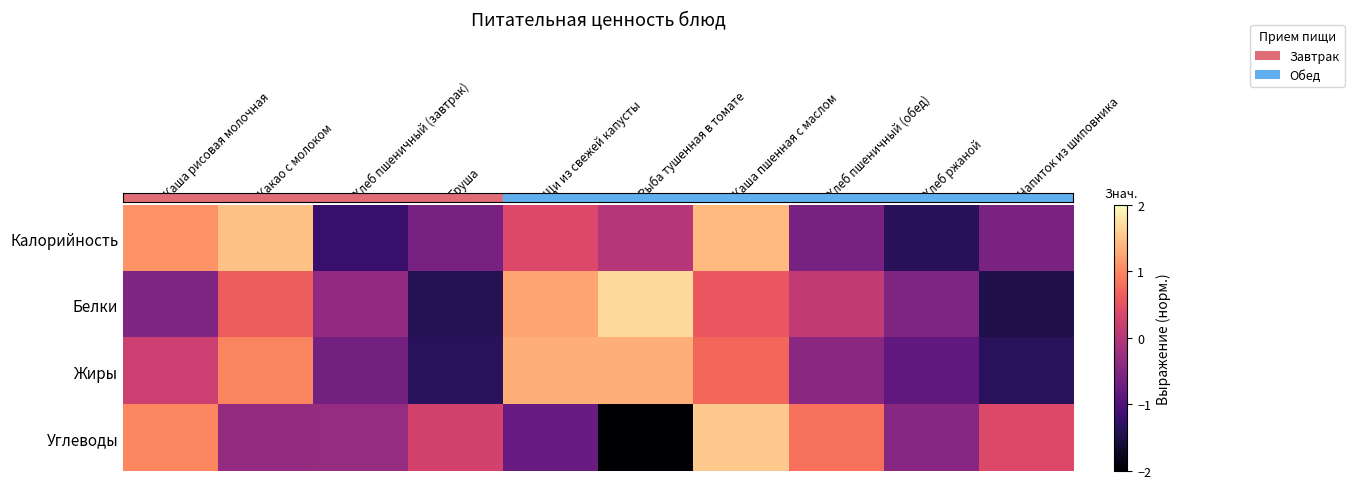

Which category has the lowest value across all series?

Рыба тушенная в томате